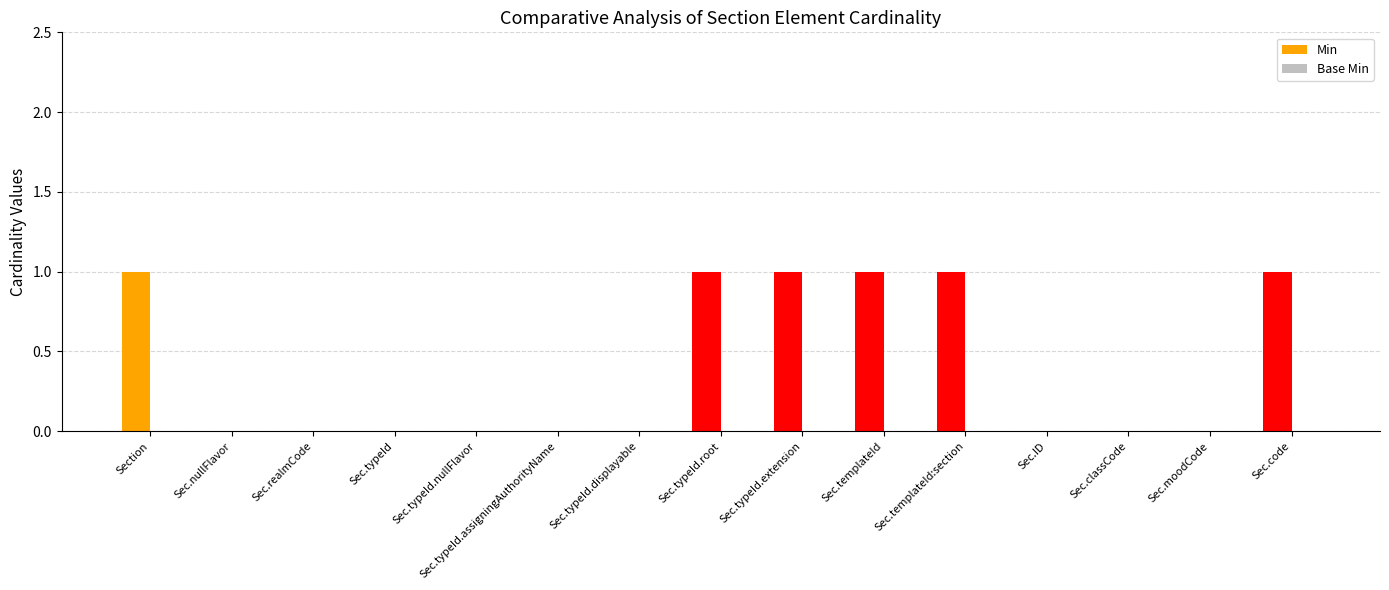

Which has a higher value, Sec.code or Sec.typeId.nullFlavor?

Sec.code